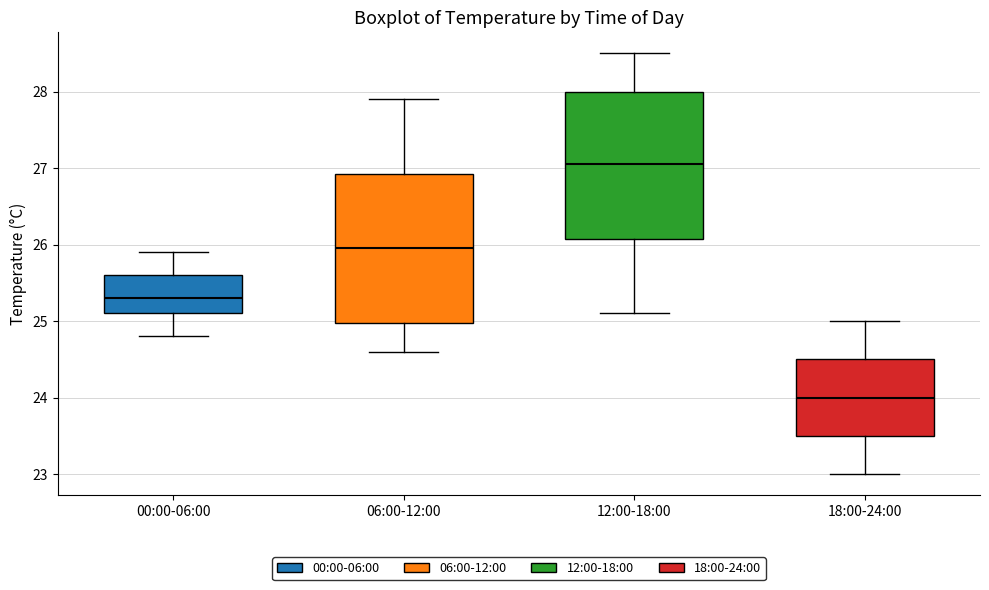

Which box has the lowest median line?

18:00-24:00